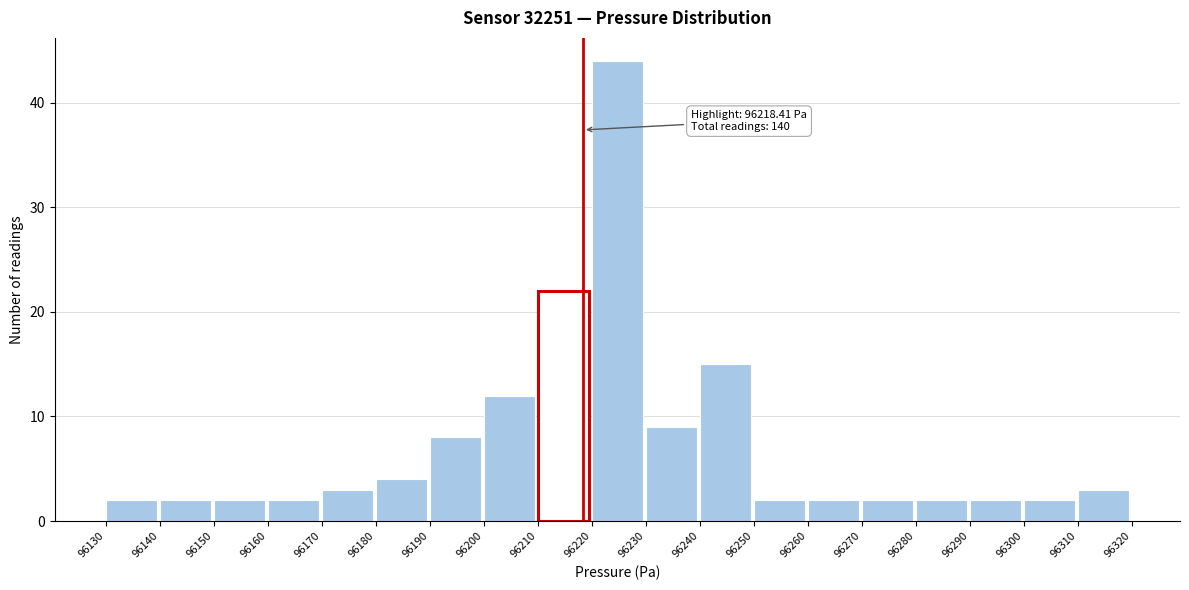

Which range on the x-axis has the tallest bar?

96220 to 96230